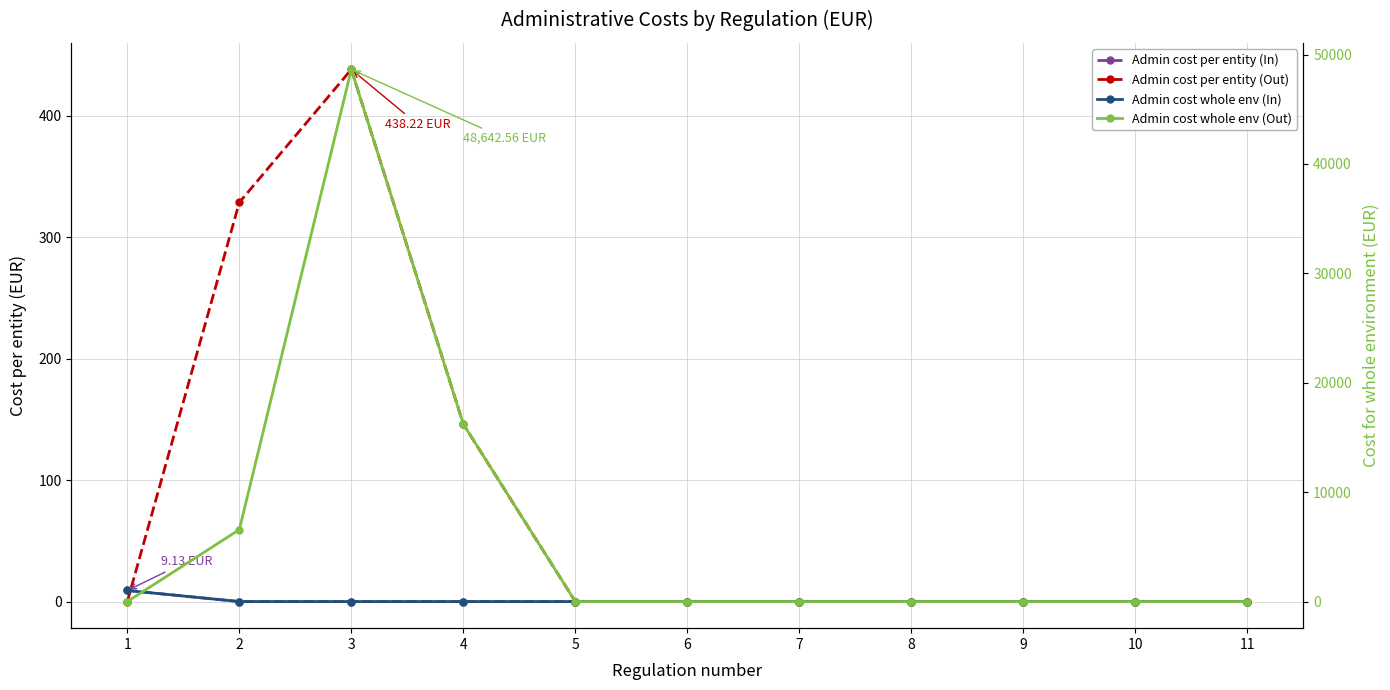

True or false: Admin cost per entity (In) has a value of 3.2 at 3.

False